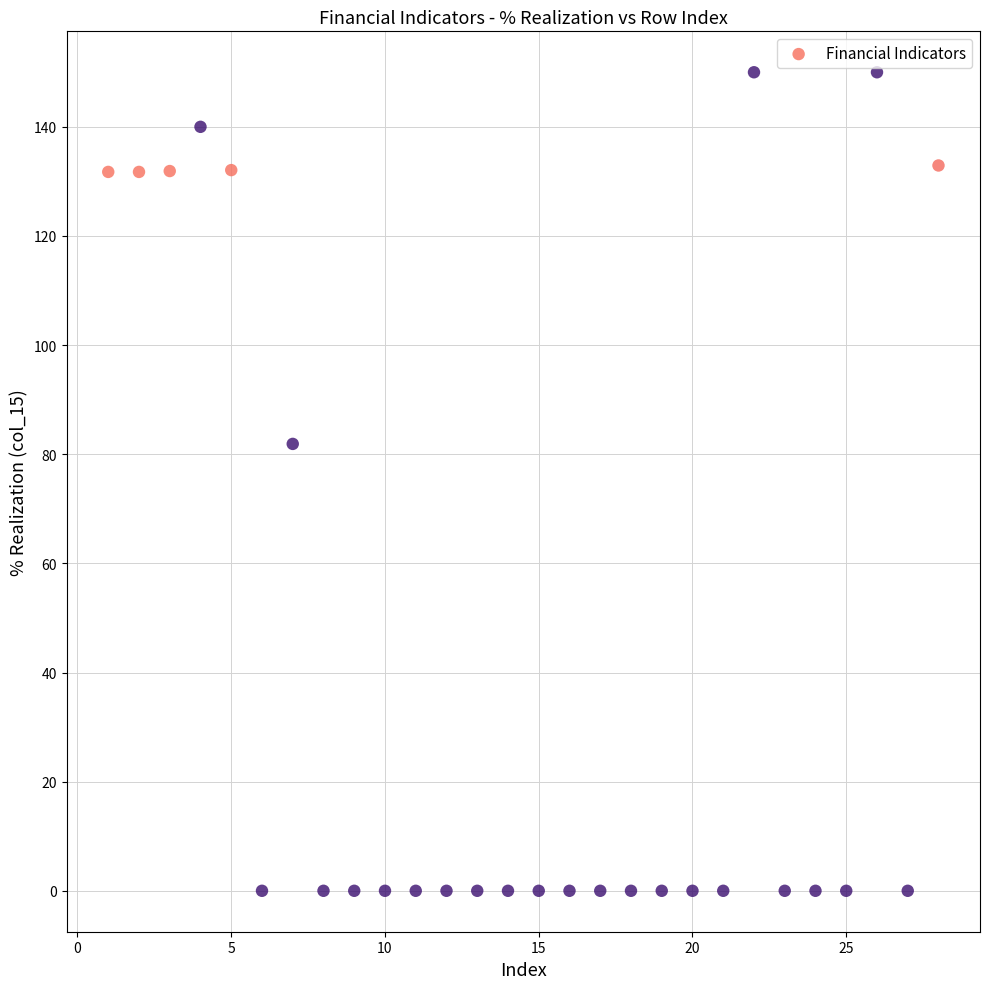

What Y value in the scatter plot is closest to 75?

81.9